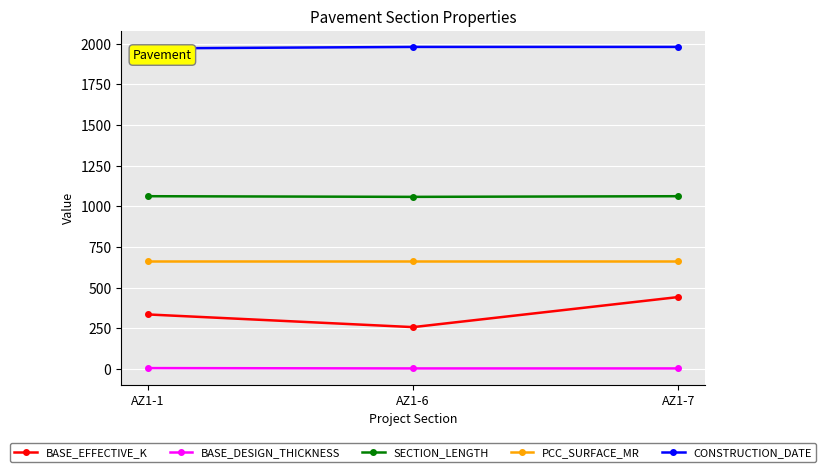

Which series has the largest total across all categories?

CONSTRUCTION_DATE